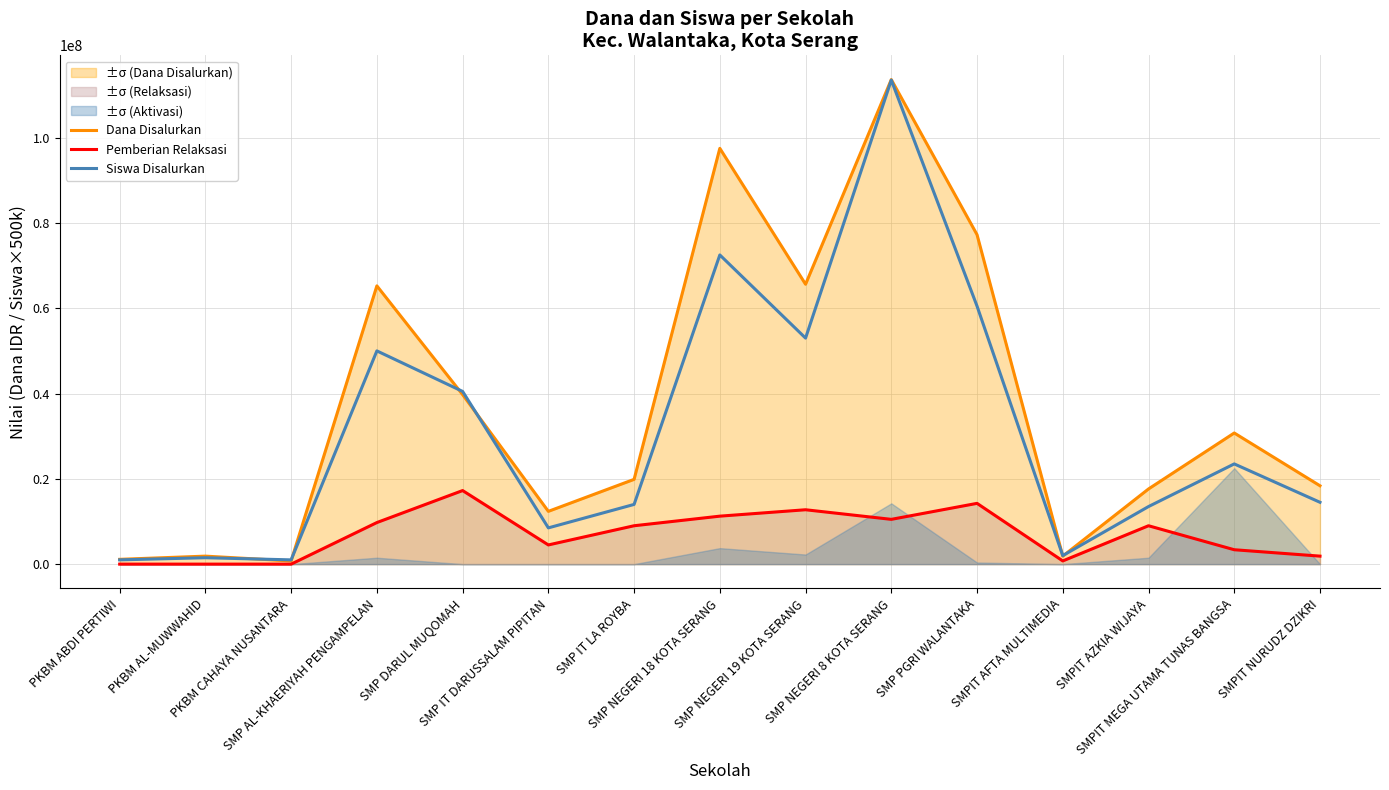

After their last crossing, which series has the higher values: Dana Disalurkan or Siswa Disalurkan?

Dana Disalurkan